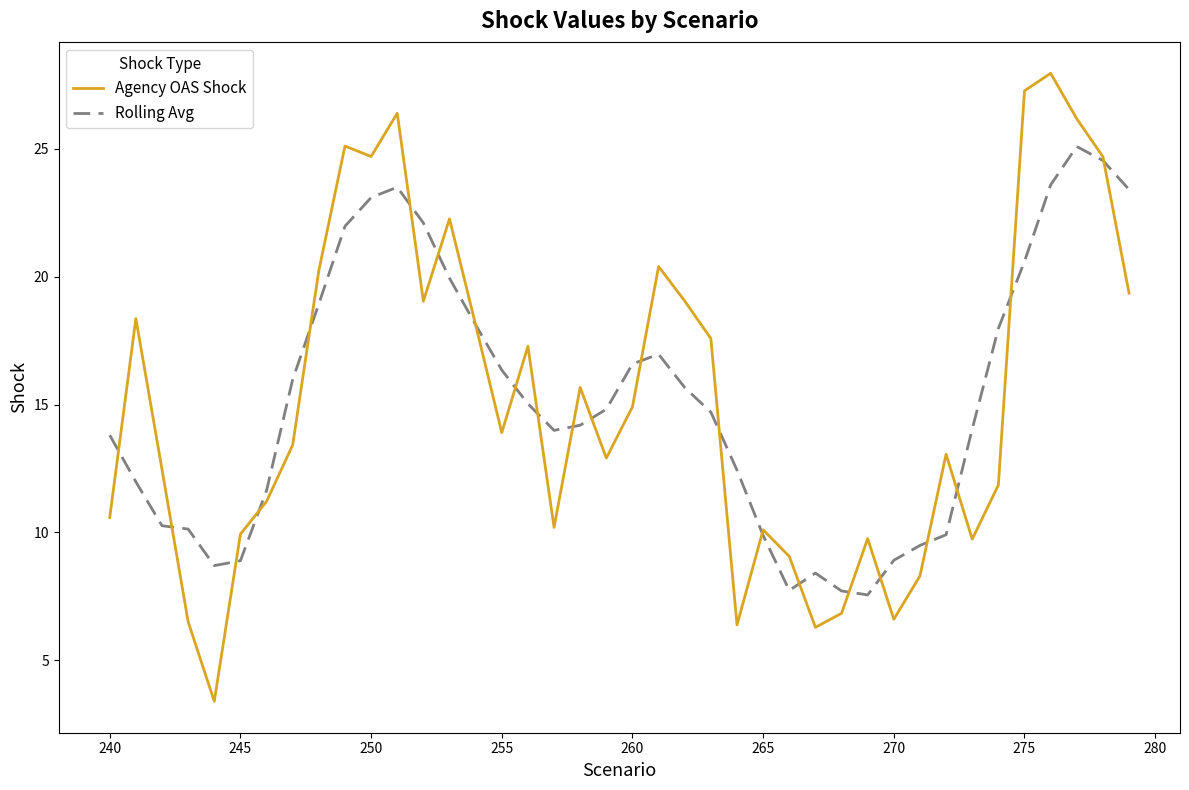

What is the minimum value for Agency OAS Shock?

3.4